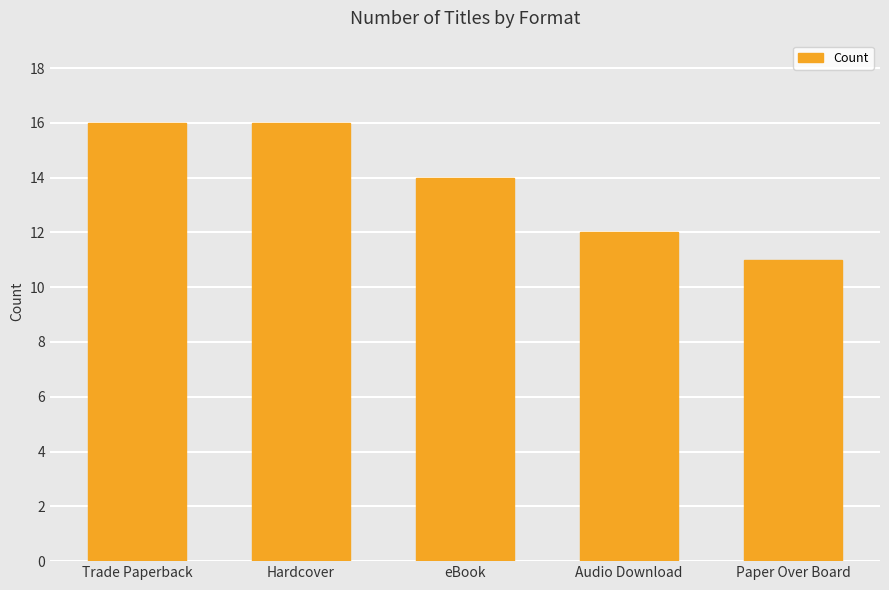

What position from the left is eBook?

3